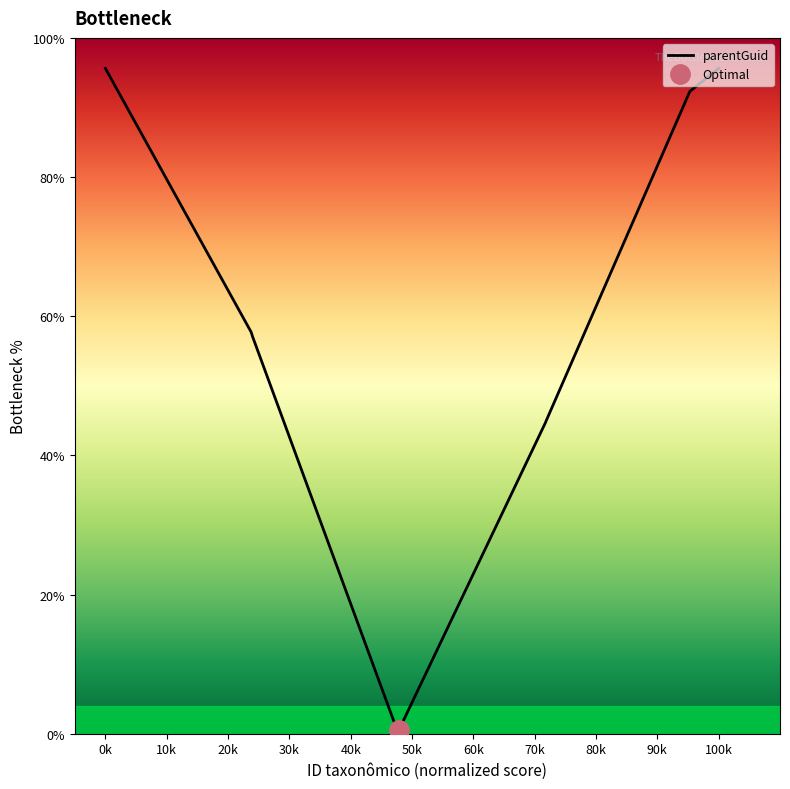

How many data points are less than 57?

9